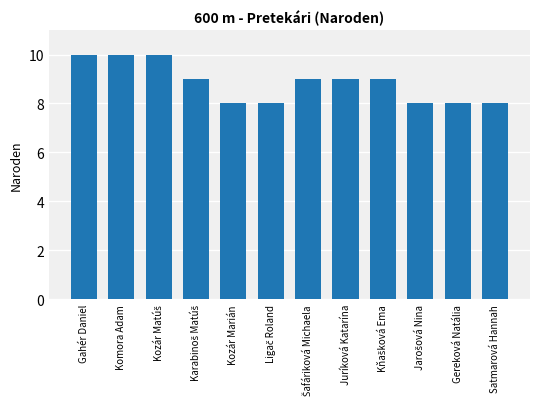

What is the value of the 11th bar from the left?

8